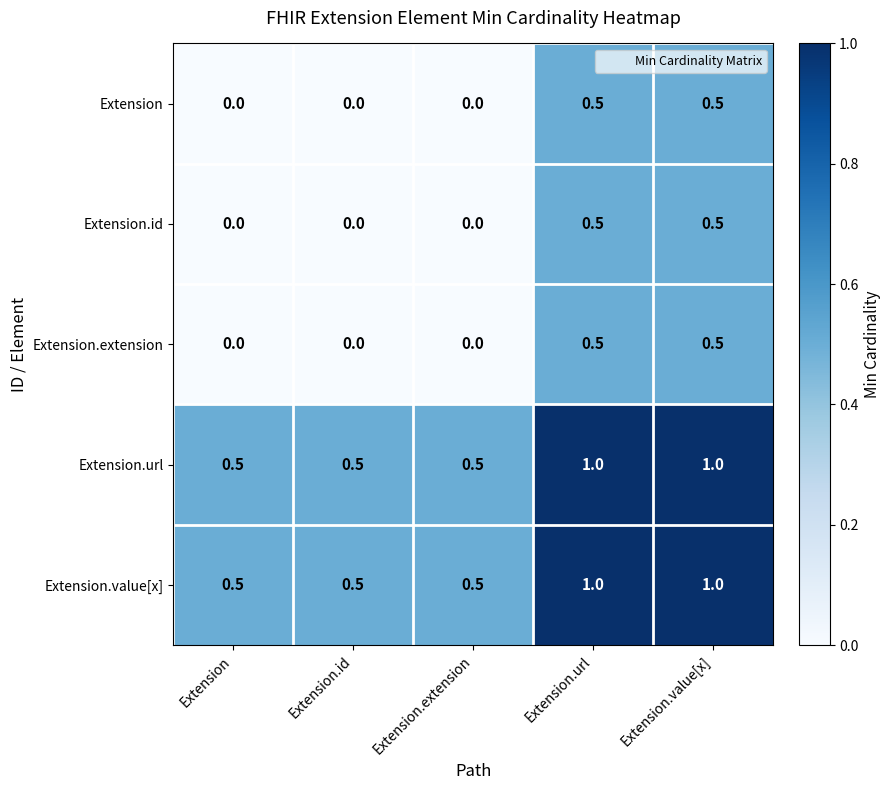

What is the sum of the Extension values at Extension.value[x] and Extension.extension?

0.5